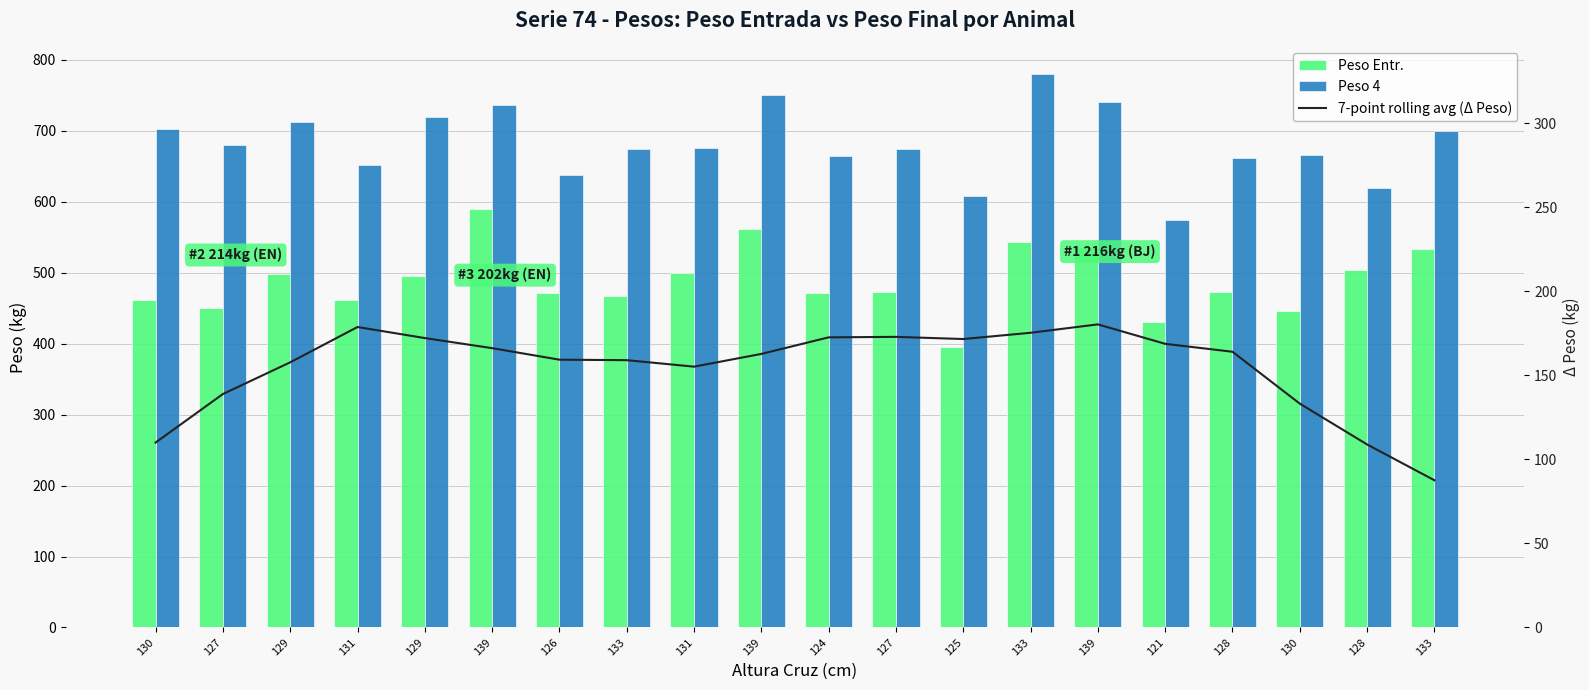

How many groups of bars are there?

20